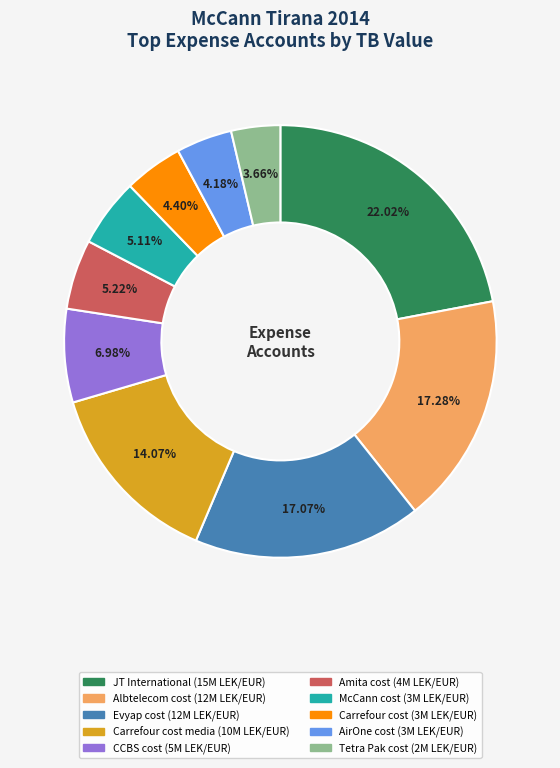

Is there a majority slice in this chart?

No